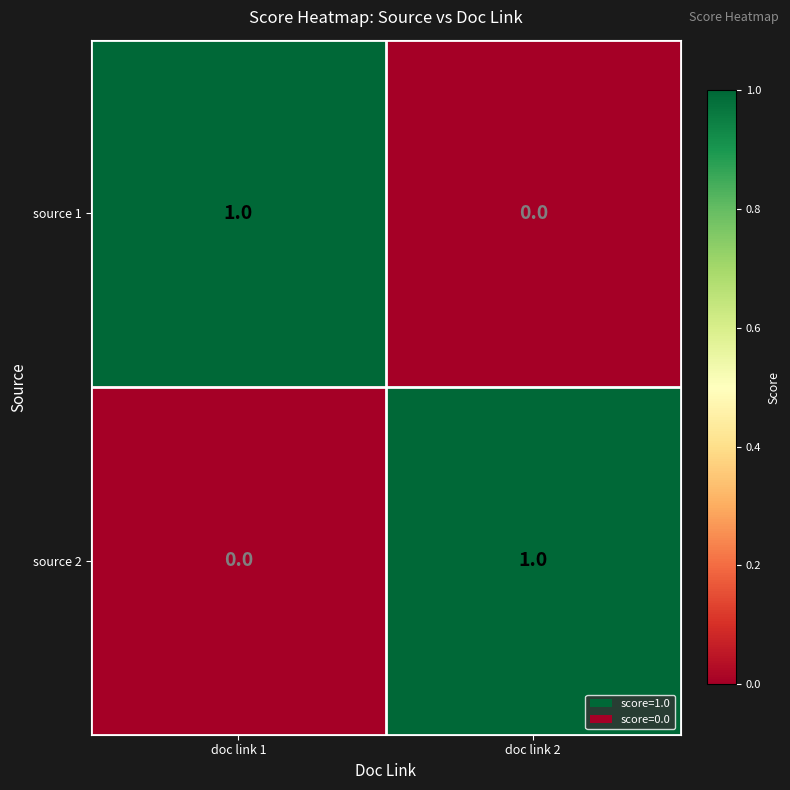

Is the value of source 2 at doc link 1 greater than the value of source 1 at doc link 1?

No